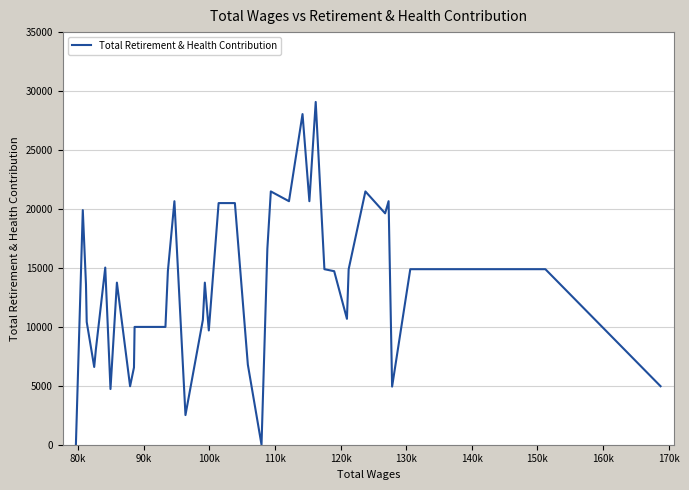

What is the greatest value displayed?

29076